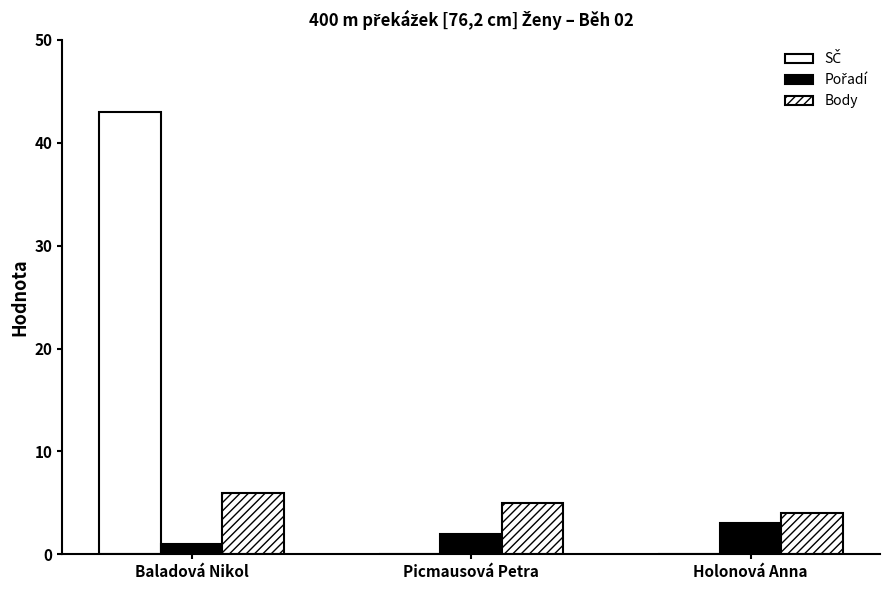

What is the maximum value shown in the chart?

43